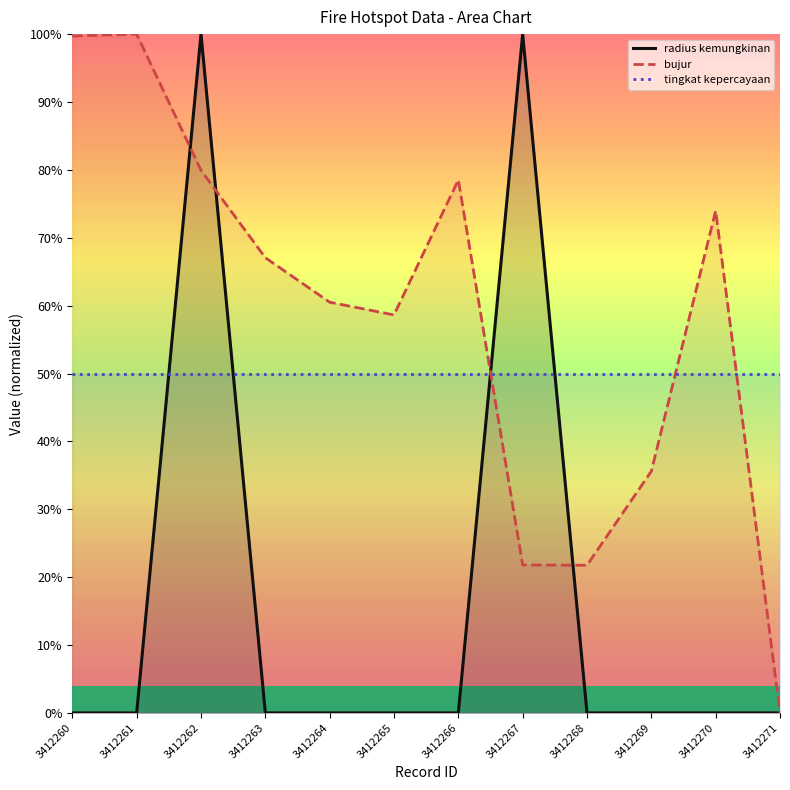

What is the difference between the bujur values at 3412270 and 3412262?

6.0